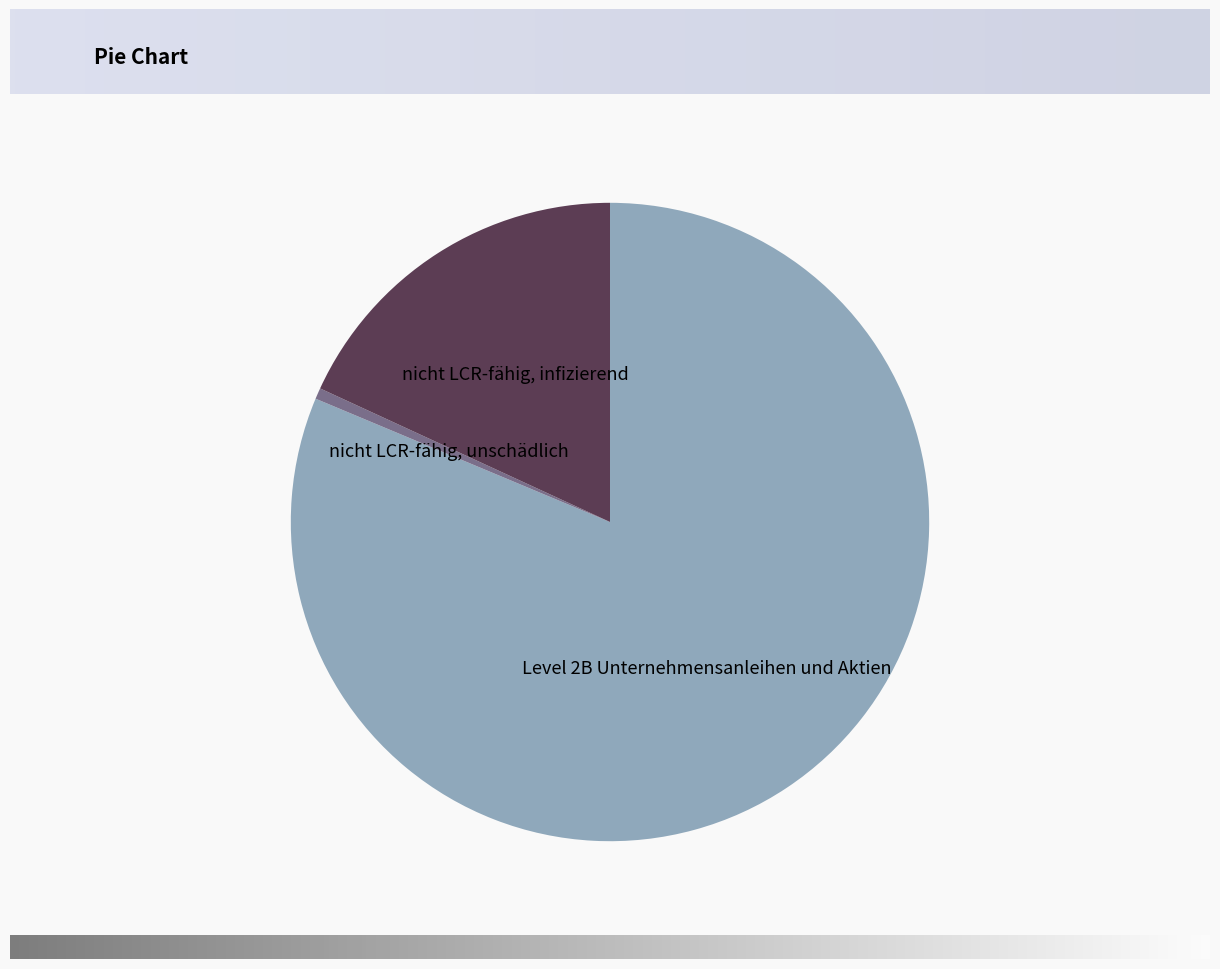

How many segments does this pie chart have?

3